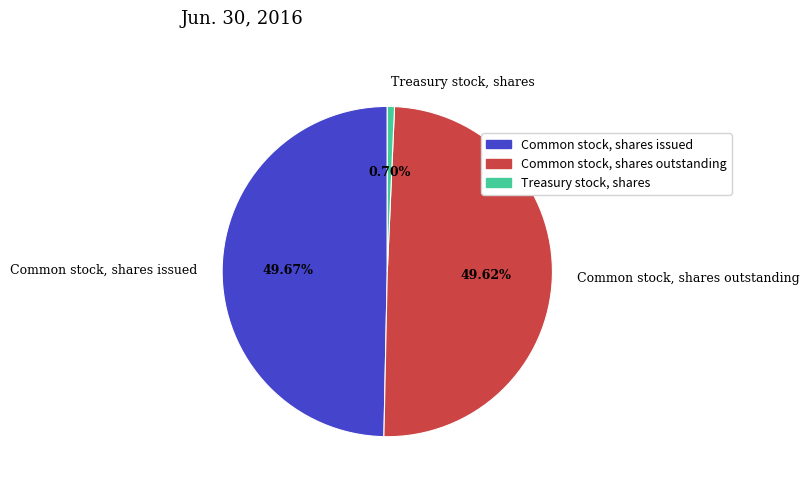

To the nearest percent, what is the combined percentage of Treasury stock, shares and Common stock, shares outstanding?

50%